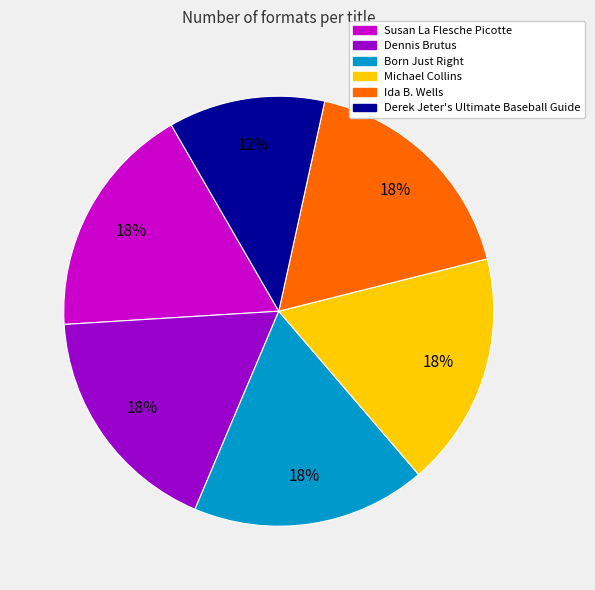

True or false: Ida B. Wells accounts for 30% of the total.

False